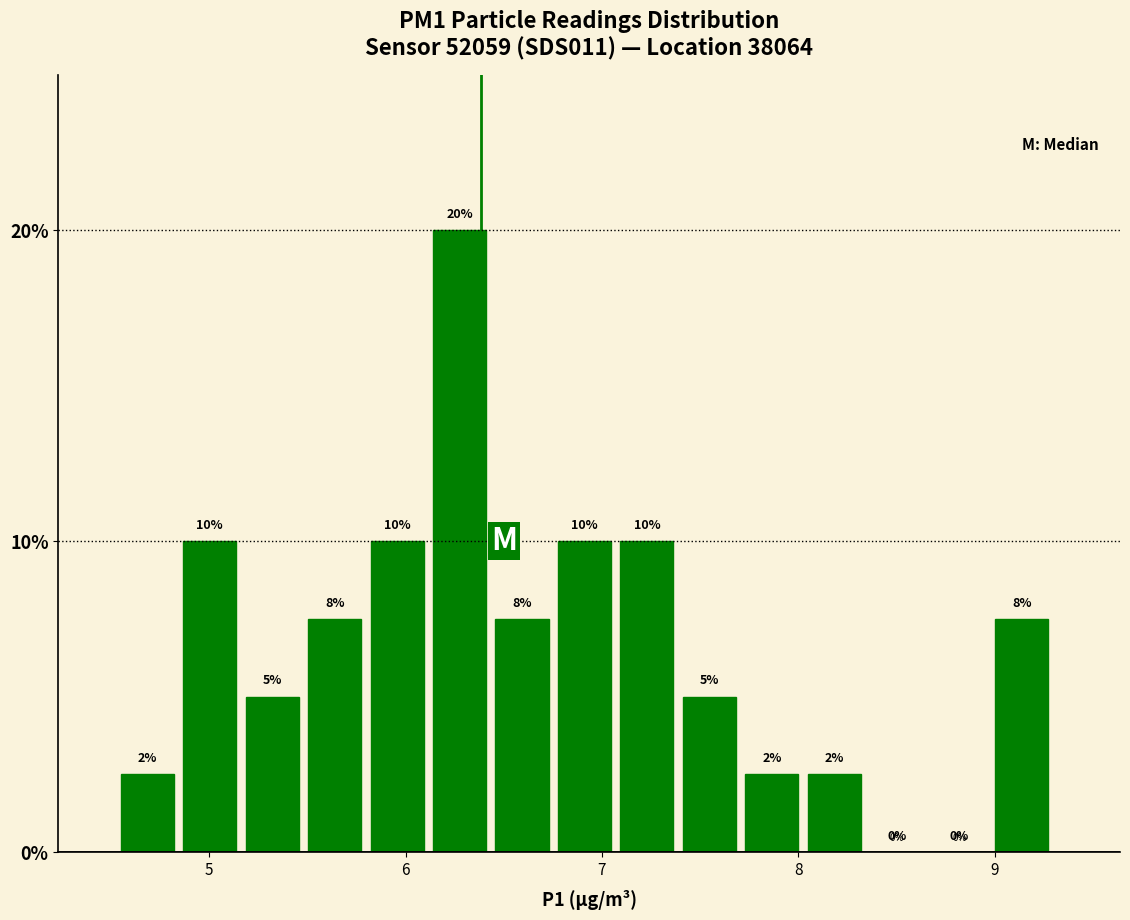

Read against the x-axis, roughly where is the centre of the tallest bar?

6.3